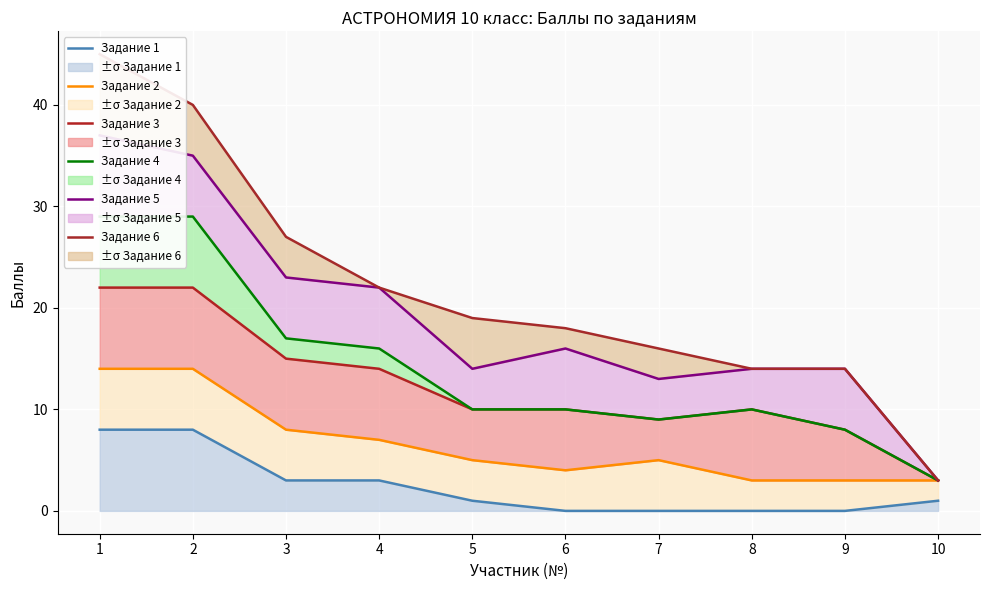

What is the value of the Задание 6 point at the 2nd from the left?

40